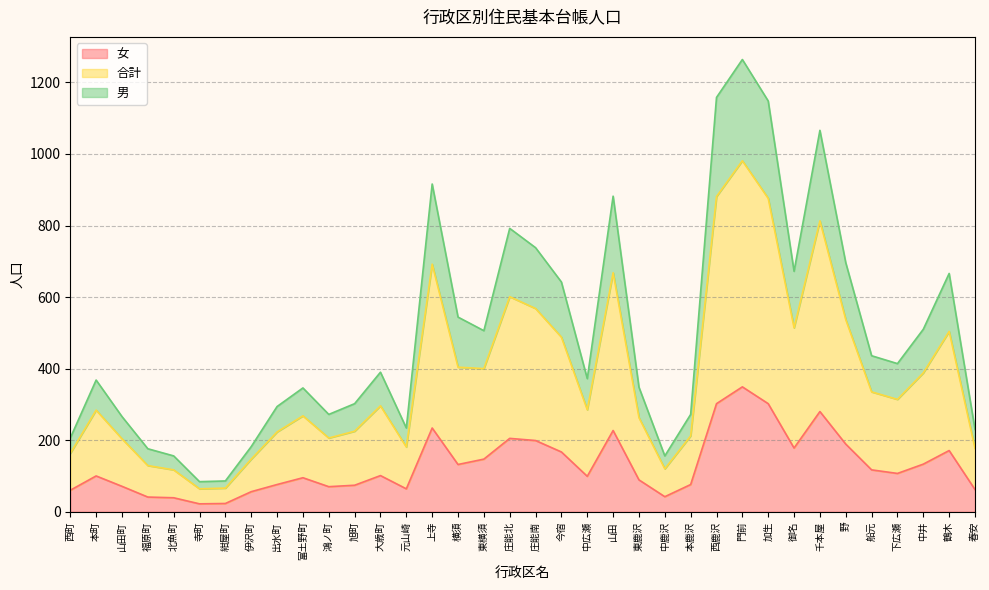

What position from the right is 東鹿沢?

14